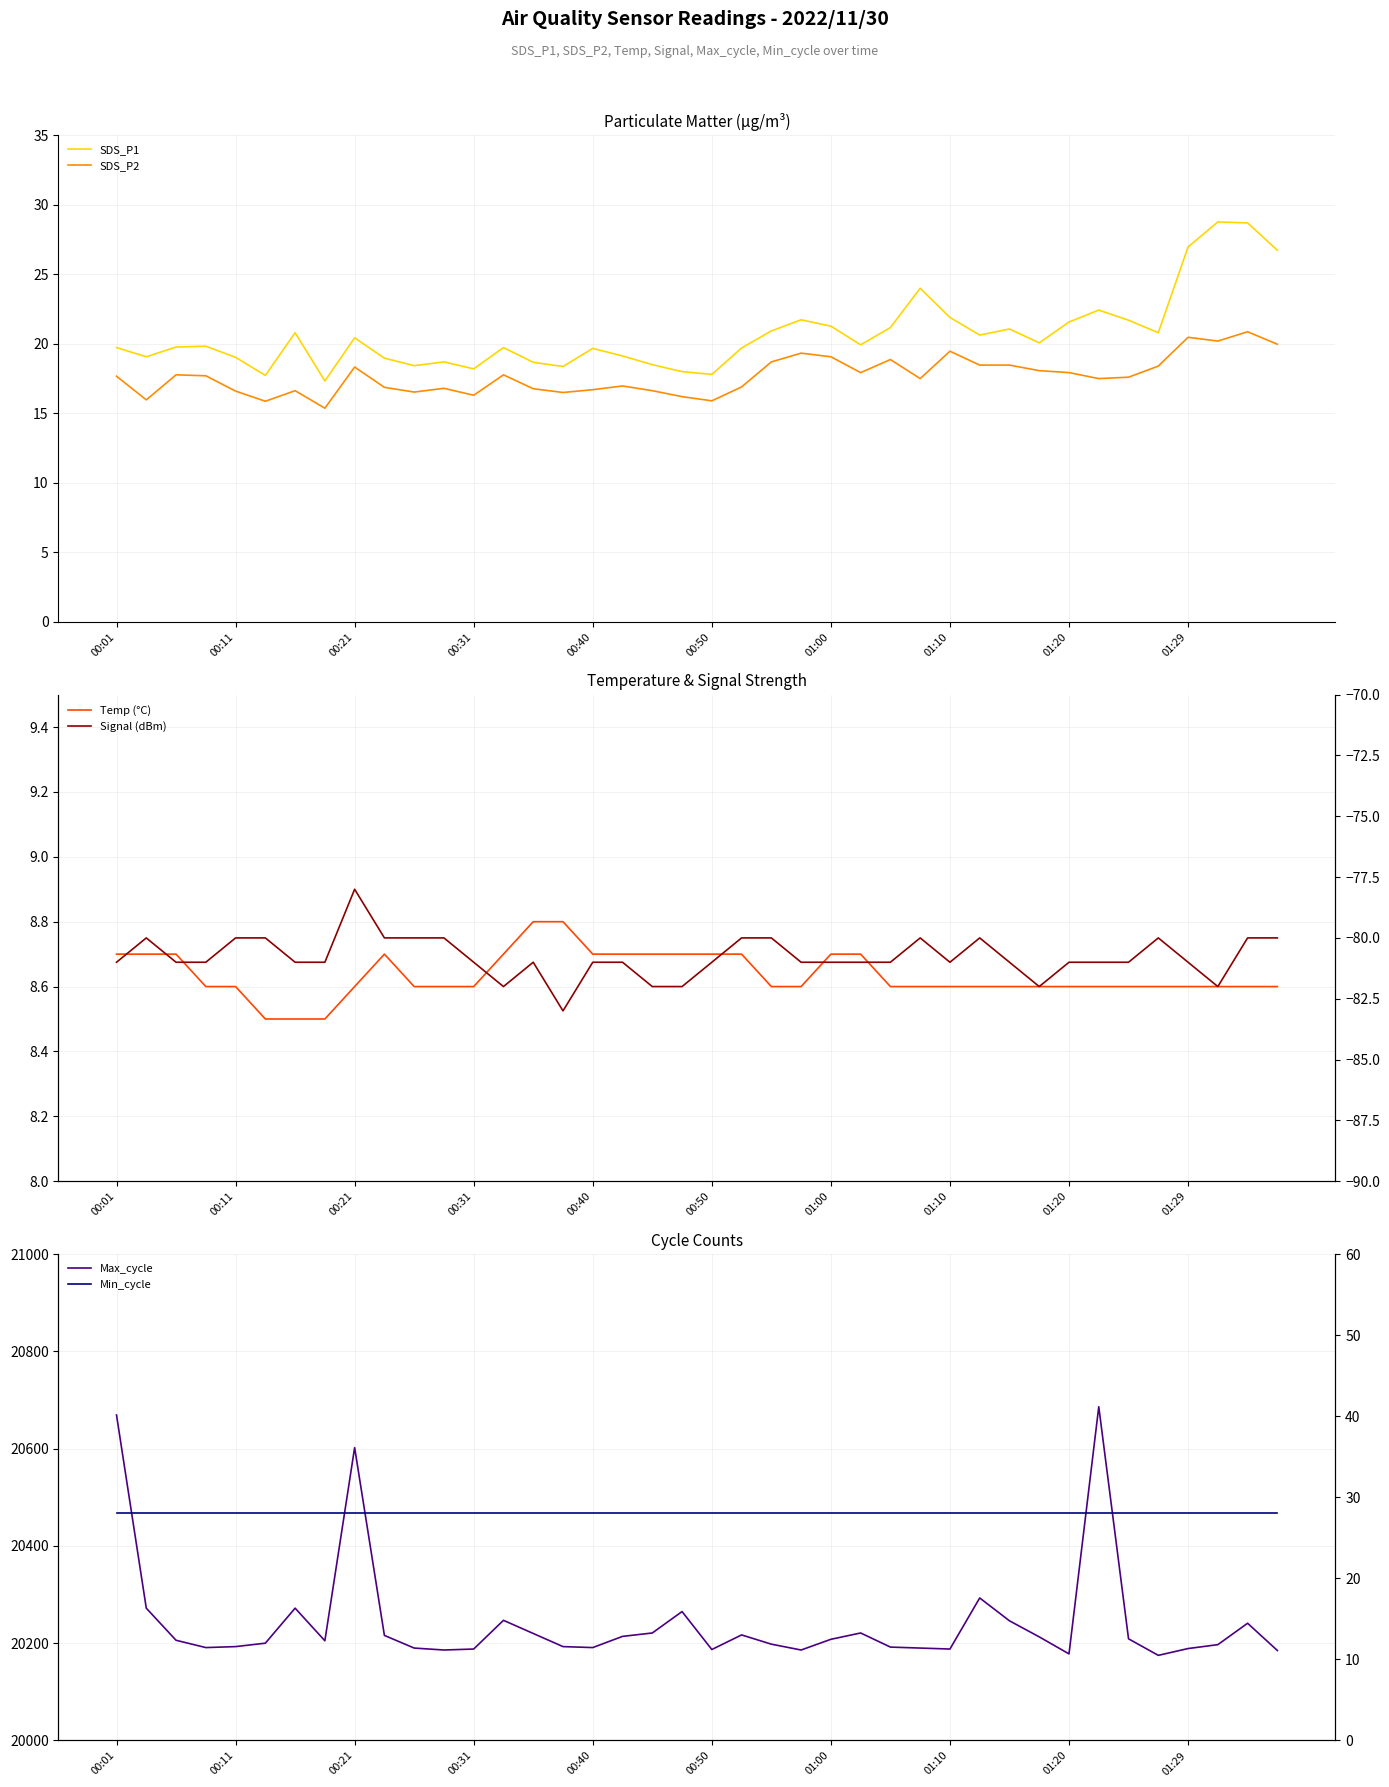

Reading left to right, extract all data points from this chart.

SDS_P1: 19.7	19.1	19.8	19.8	19.0	17.7	20.8	17.3	20.4	19.0	18.4	18.7	18.2	19.7	18.7	18.4	19.7	19.1	18.5	18.0	17.8	19.7	20.9	21.7	21.3	19.9	21.2	24.0	21.9	20.6	21.1	20.1	21.6	22.4	21.7	20.8	27.0	28.8	28.7	26.7
SDS_P2: 17.7	16.0	17.8	17.7	16.6	15.9	16.6	15.4	18.3	16.9	16.5	16.8	16.3	17.8	16.8	16.5	16.7	17.0	16.6	16.2	15.9	16.9	18.7	19.3	19.1	17.9	18.9	17.5	19.5	18.5	18.5	18.1	17.9	17.5	17.6	18.4	20.5	20.2	20.9	20.0
Temp (°C): 8.7	8.7	8.7	8.6	8.6	8.5	8.5	8.5	8.6	8.7	8.6	8.6	8.6	8.7	8.8	8.8	8.7	8.7	8.7	8.7	8.7	8.7	8.6	8.6	8.7	8.7	8.6	8.6	8.6	8.6	8.6	8.6	8.6	8.6	8.6	8.6	8.6	8.6	8.6	8.6
Max_cycle: 20669.0	20272.0	20206.0	20191.0	20193.0	20200.0	20272.0	20205.0	20602.0	20216.0	20190.0	20186.0	20188.0	20247.0	20220.0	20193.0	20191.0	20214.0	20221.0	20265.0	20187.0	20217.0	20198.0	20186.0	20208.0	20221.0	20192.0	20190.0	20188.0	20293.0	20246.0	20213.0	20178.0	20686.0	20209.0	20175.0	20189.0	20197.0	20241.0	20185.0
Signal (dBm): -81.0	-80.0	-81.0	-81.0	-80.0	-80.0	-81.0	-81.0	-78.0	-80.0	-80.0	-80.0	-81.0	-82.0	-81.0	-83.0	-81.0	-81.0	-82.0	-82.0	-81.0	-80.0	-80.0	-81.0	-81.0	-81.0	-81.0	-80.0	-81.0	-80.0	-81.0	-82.0	-81.0	-81.0	-81.0	-80.0	-81.0	-82.0	-80.0	-80.0
Min_cycle: 28.0	28.0	28.0	28.0	28.0	28.0	28.0	28.0	28.0	28.0	28.0	28.0	28.0	28.0	28.0	28.0	28.0	28.0	28.0	28.0	28.0	28.0	28.0	28.0	28.0	28.0	28.0	28.0	28.0	28.0	28.0	28.0	28.0	28.0	28.0	28.0	28.0	28.0	28.0	28.0